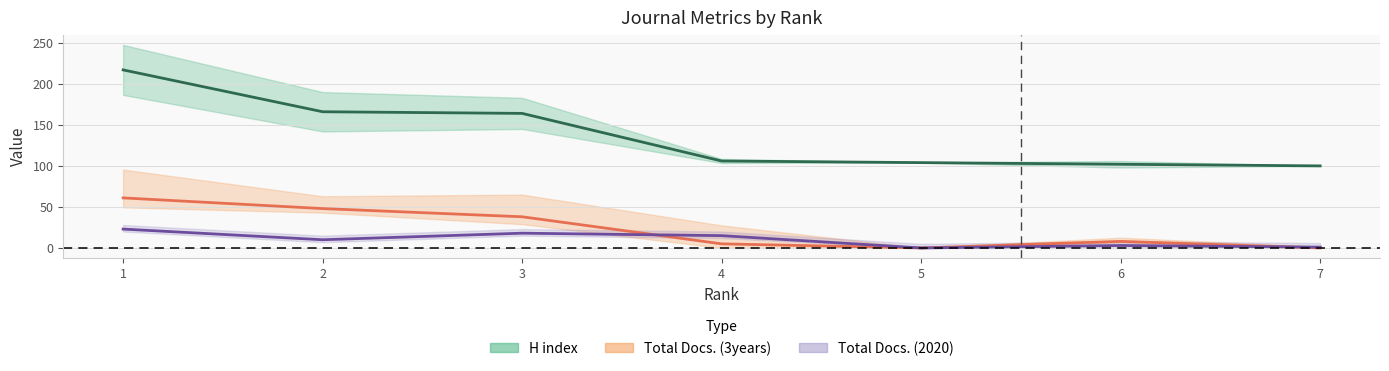

Reading left to right, list all the values displayed in this chart.

H index: 217	166	164	106	104	102	100
Total Docs. (3years): 61	48	38	5	0	8	0
Total Docs. (2020): 23	10	18	15	0	3	1